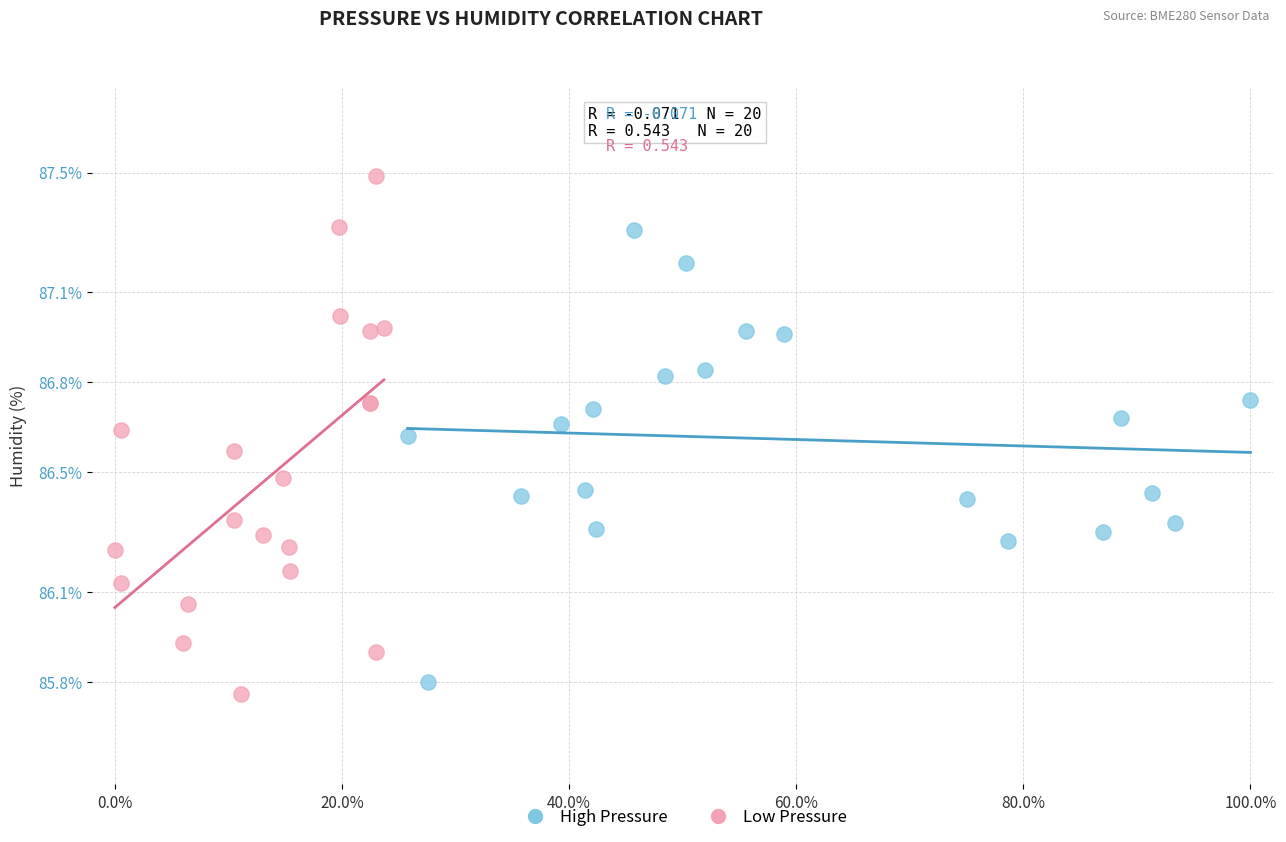

Which series reaches the maximum Y coordinate?

Low Pressure